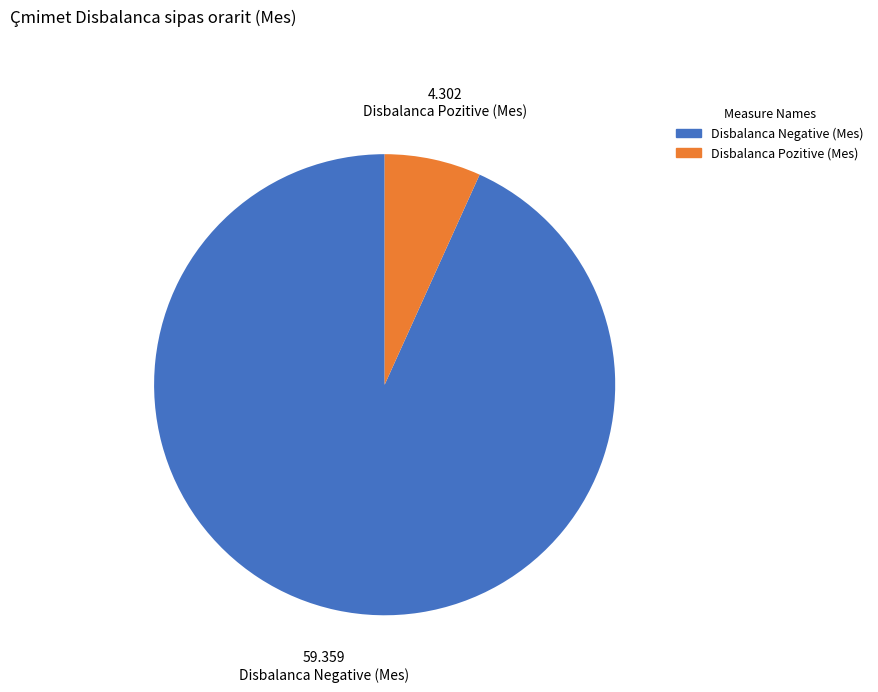

Count the number of slices in the pie.

2